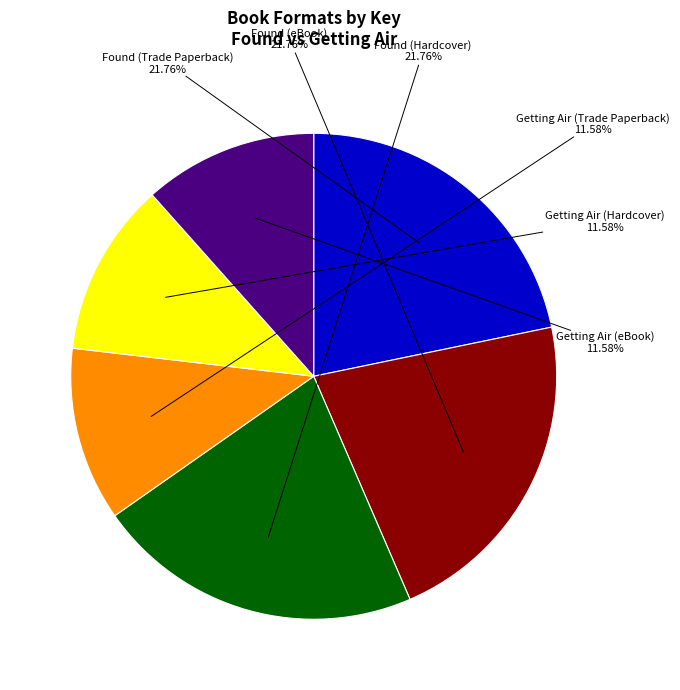

To the nearest percent, what is the combined percentage of Getting Air (Hardcover) and Found (eBook)?

33%